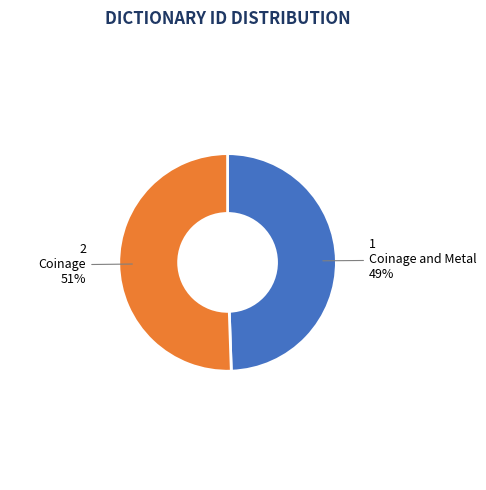

To the nearest percent, what percentage of the pie is Coinage?

51%